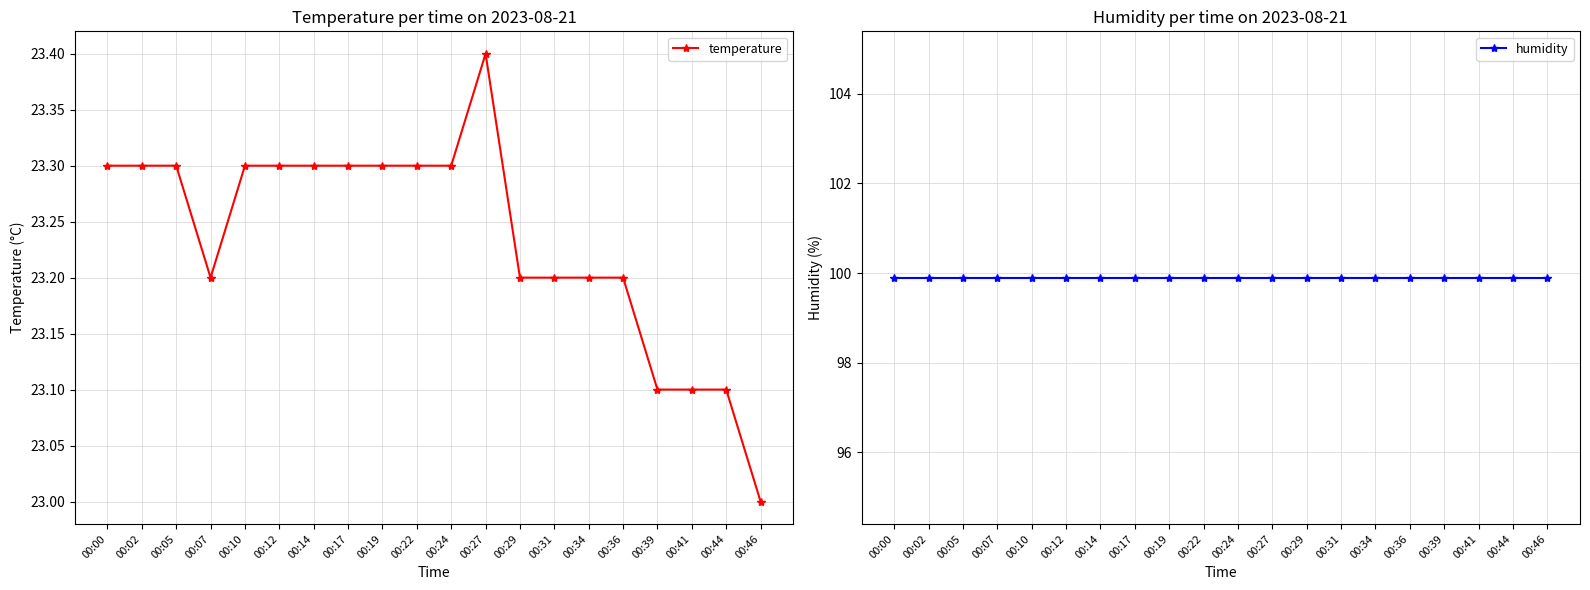

The value of temperature at 00:34 is 23.2. True or false?

True